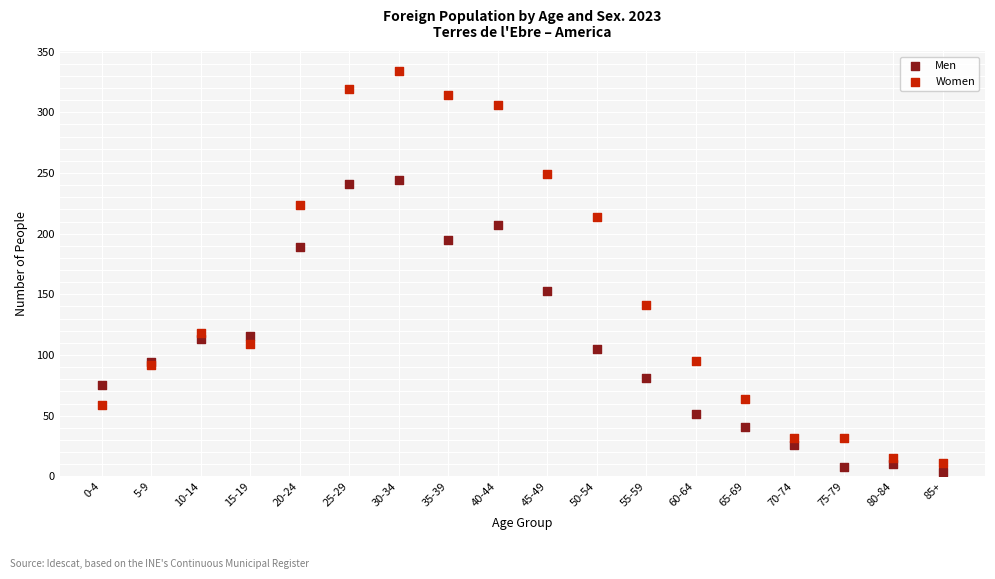

Which series has the widest spread of Y values?

Women